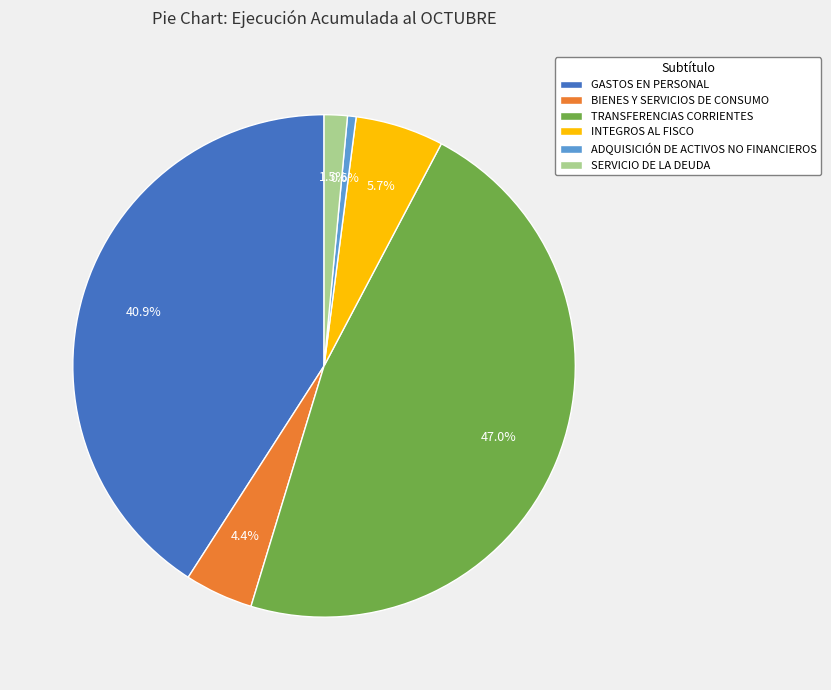

Between BIENES Y SERVICIOS DE CONSUMO and INTEGROS AL FISCO, which is larger?

INTEGROS AL FISCO